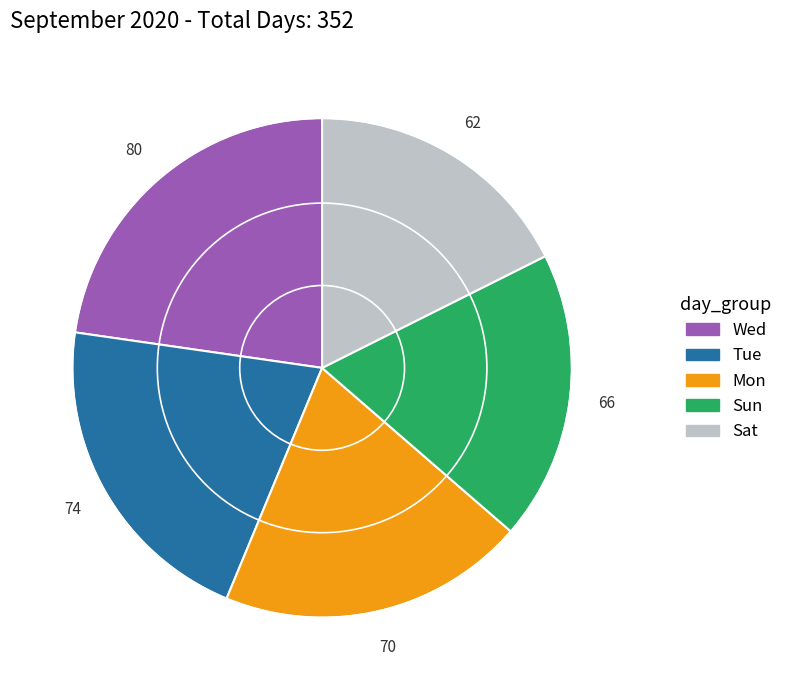

Is there a majority slice in this chart?

No